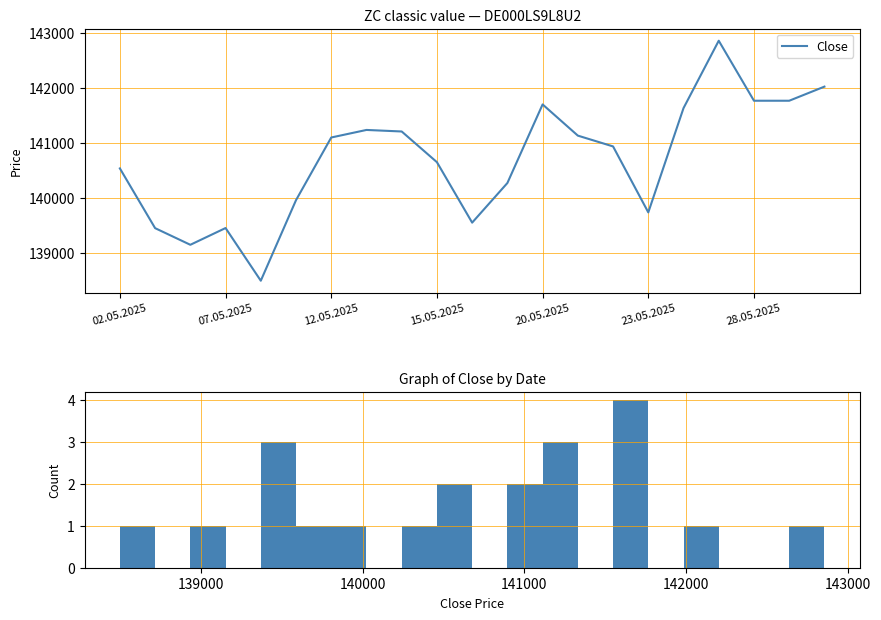

Does the chart display data point markers on the line(s)?

No